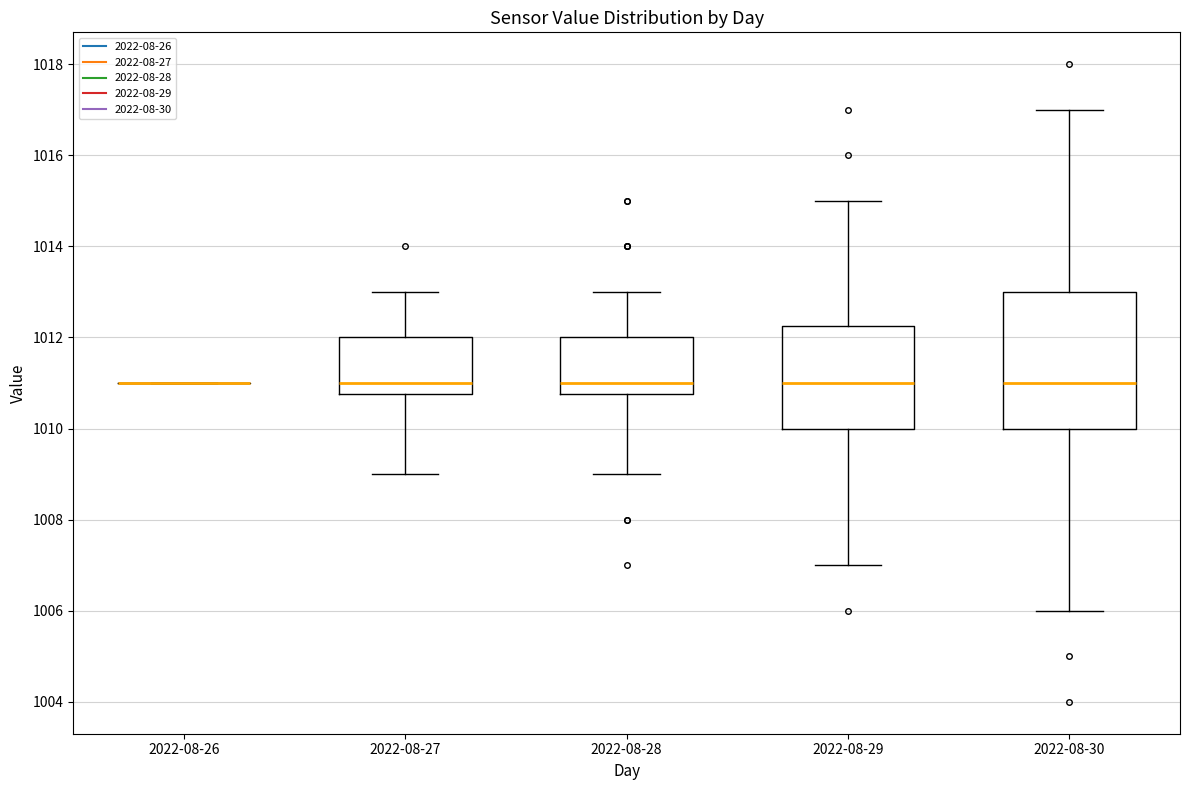

Reading left to right, transcribe this box plot: for each box, give where its median line is, the range the box spans, and where its two whiskers end, as read against the y-axis. The values are not printed on the chart, so give them approximately, as read against the axis.

2022-08-26: box collapsed to a line at 1011.0, whiskers 1011.0 to 1011.0
2022-08-27: median 1011.0, box 1010.8 to 1012.0, whiskers 1009.0 to 1013.0
2022-08-28: median 1011.0, box 1010.8 to 1012.0, whiskers 1009.0 to 1013.0
2022-08-29: median 1011.0, box 1010.0 to 1012.2, whiskers 1007.0 to 1015.0
2022-08-30: median 1011.0, box 1010.0 to 1013.0, whiskers 1006.0 to 1017.0